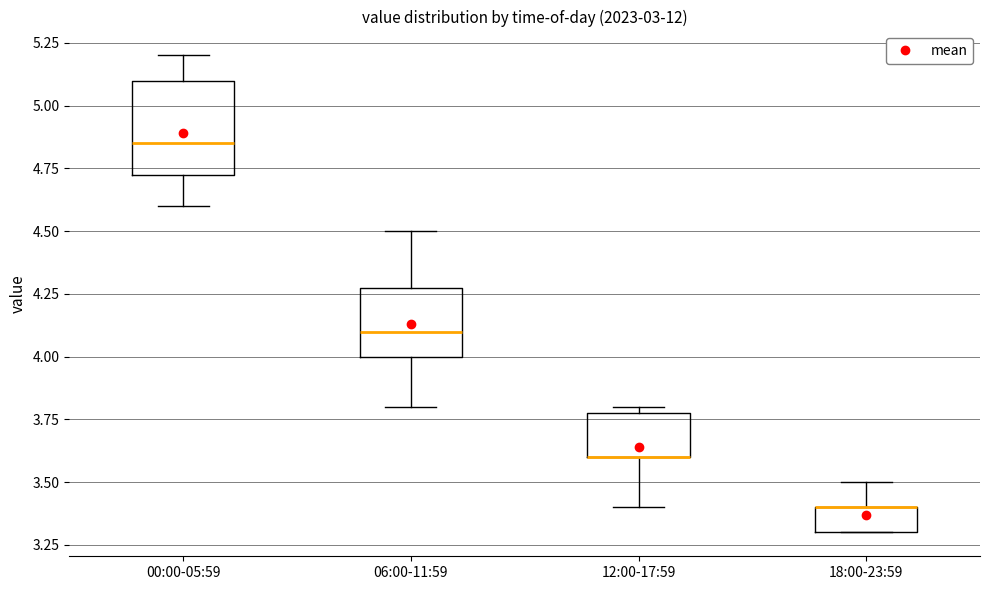

Which box is the tallest, from its lower edge to its upper edge?

00:00-05:59